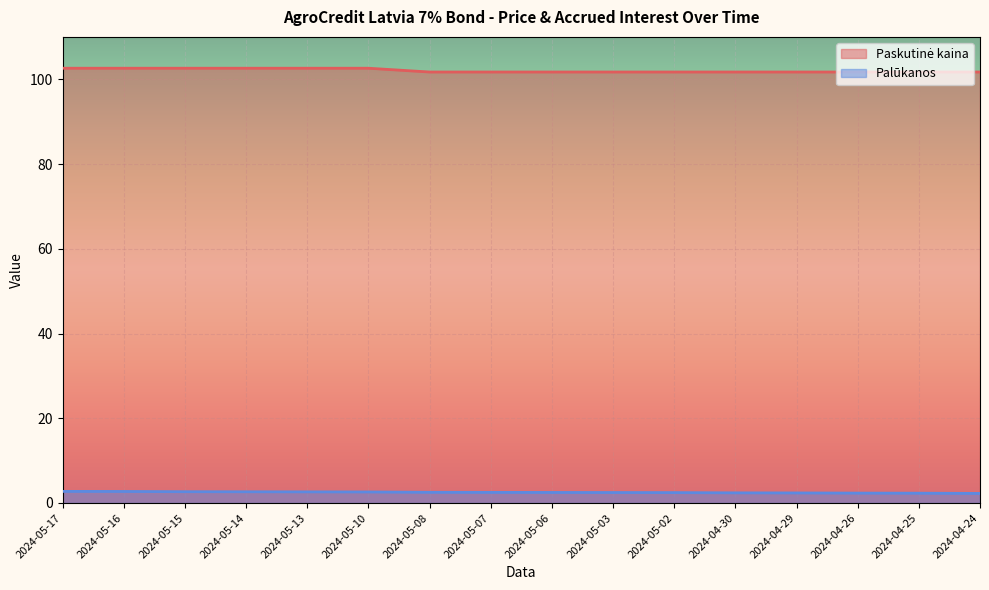

True or false: Paskutinė kaina and Palūkanos intersect in this chart.

False